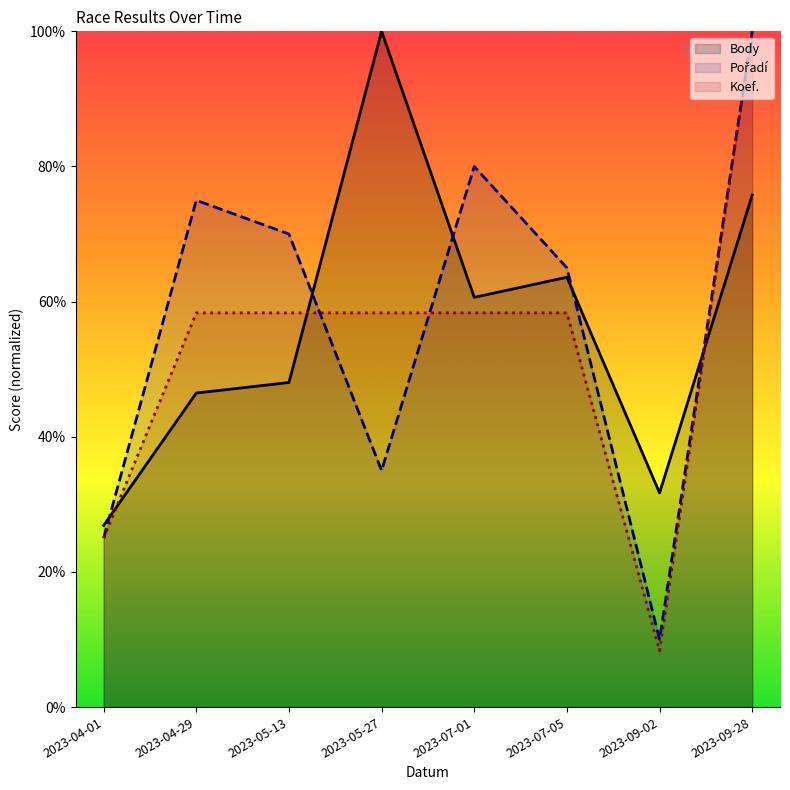

Which series has the widest spread of values?

Koef.